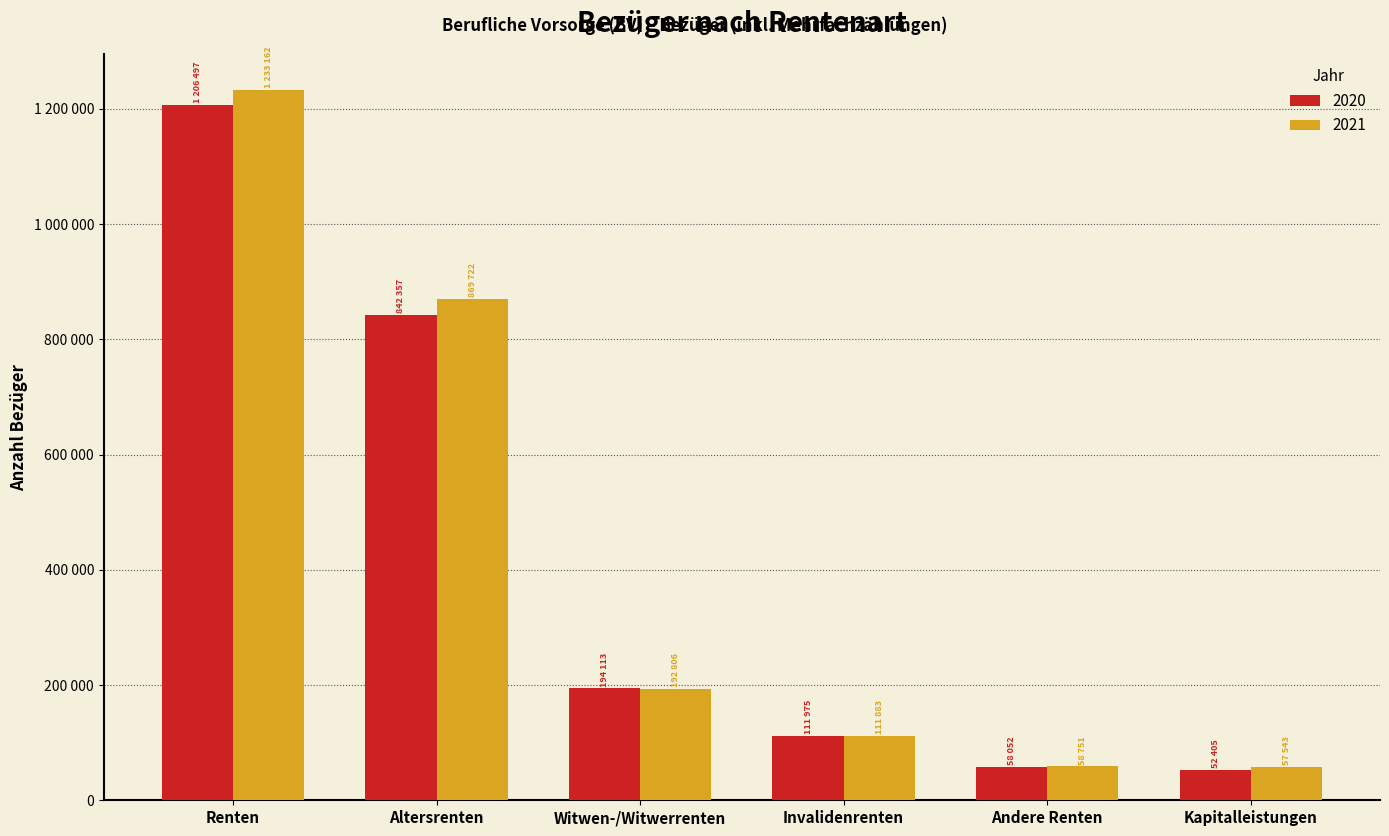

What is the total value across all series at Invalidenrenten?

223858